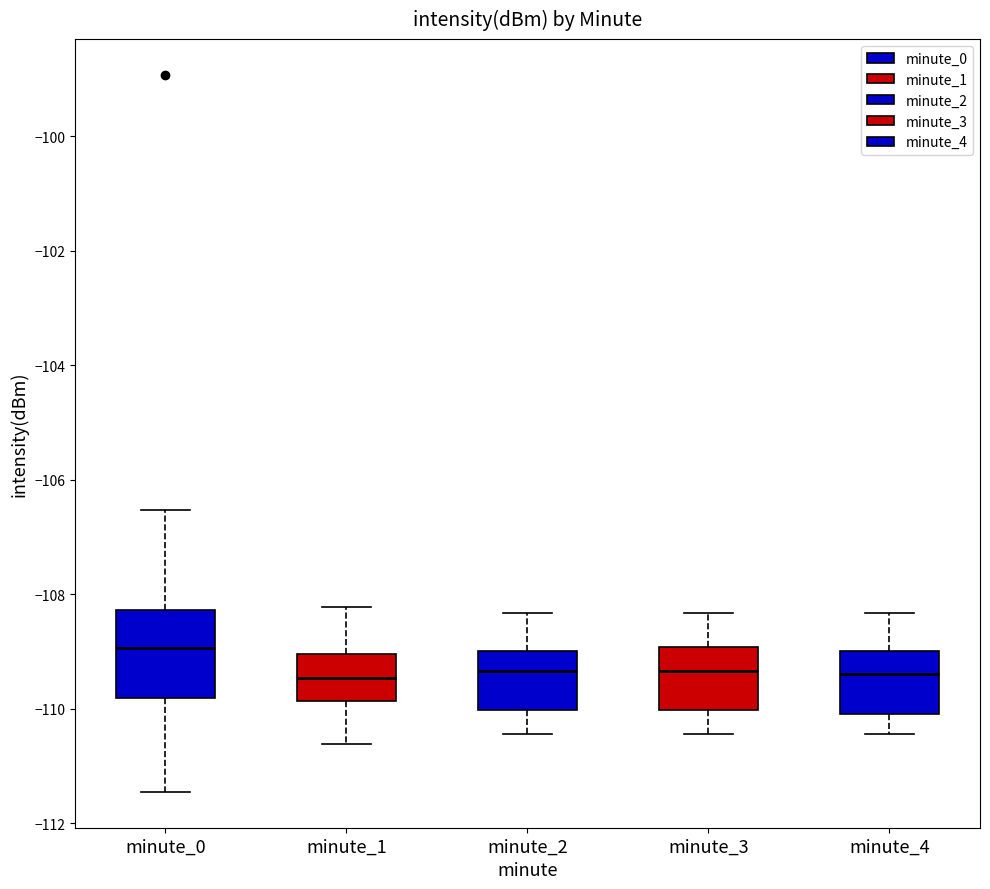

Which box's median line is the highest?

minute_0